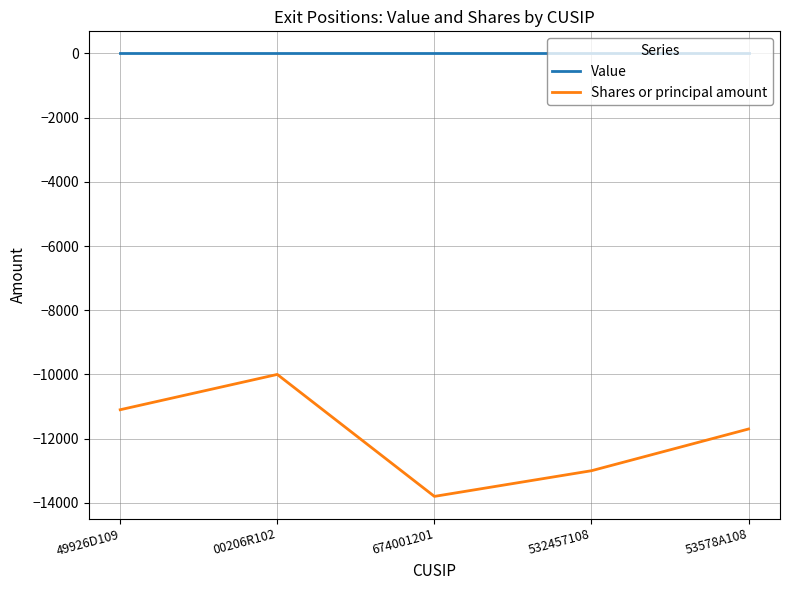

What are all the series names shown in the legend?

Value, Shares or principal amount